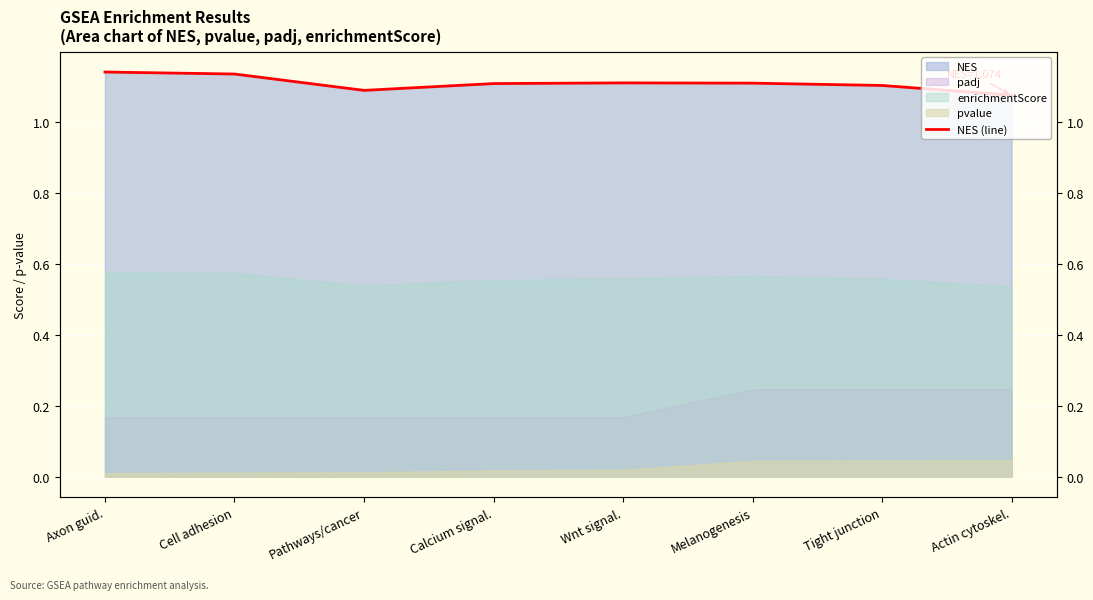

List the labels in order of value, largest first.

Axon guid., Cell adhesion, Wnt signal., Melanogenesis, Calcium signal., Tight junction, Pathways/cancer, Actin cytoskel.